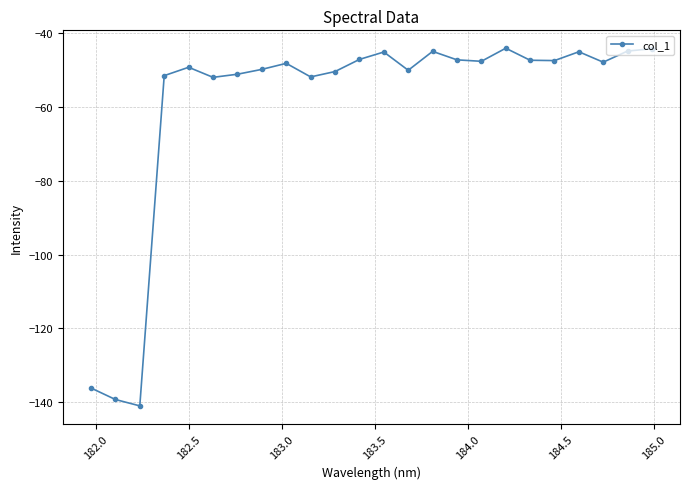

True or false: the data has more than 2 interior local peaks.

True